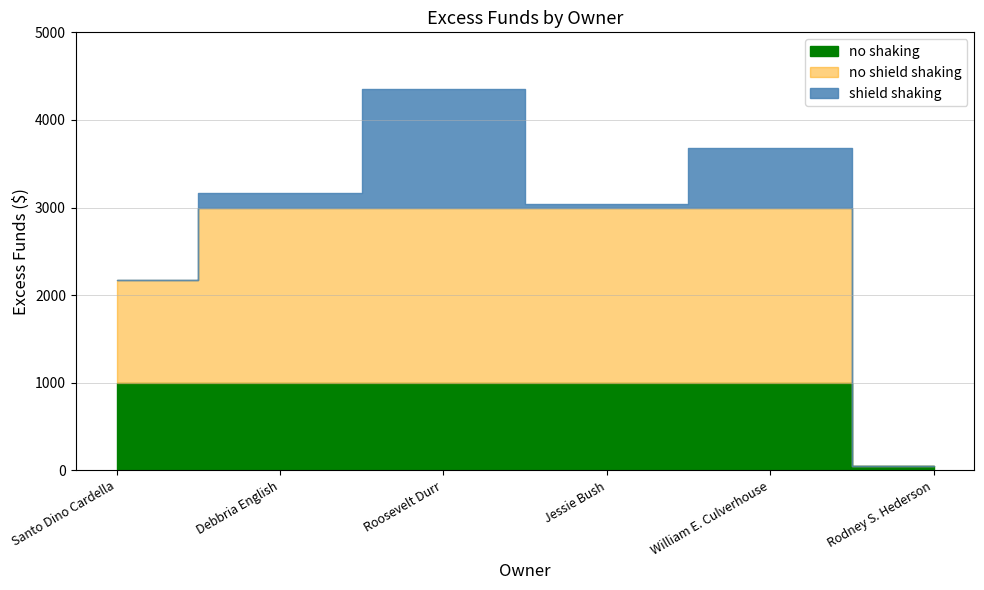

Count the number of categories in the chart.

6